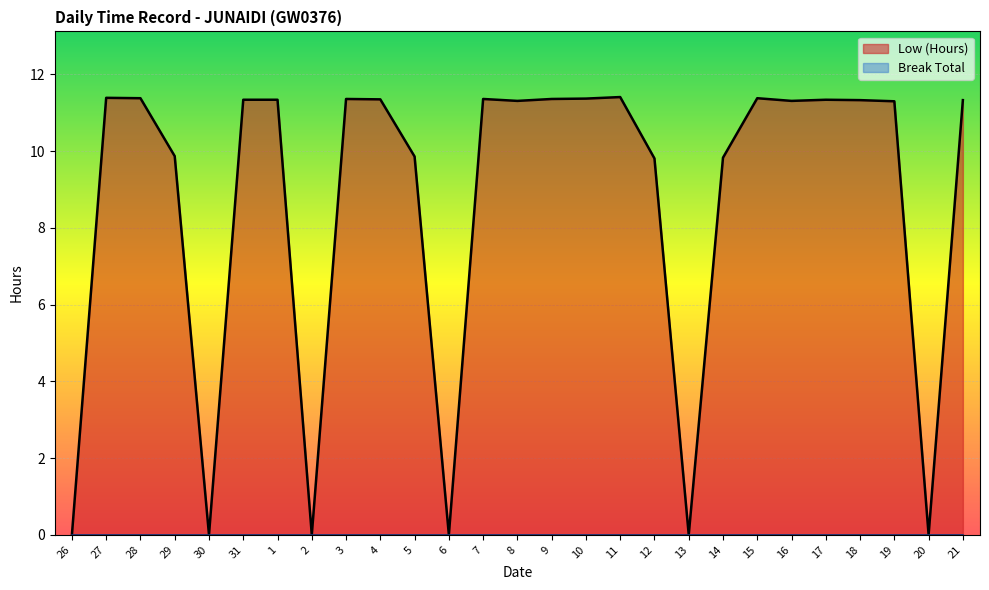

How many interior local peaks (higher than both neighbors) does the data have?

6